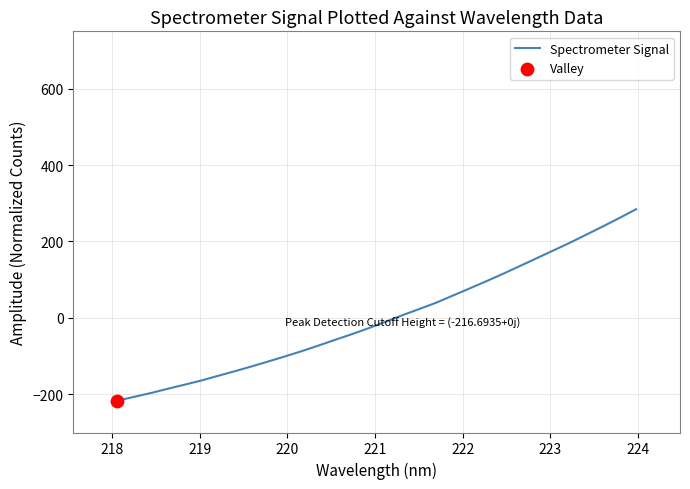

What is the minimum value shown in the chart?

-216.7